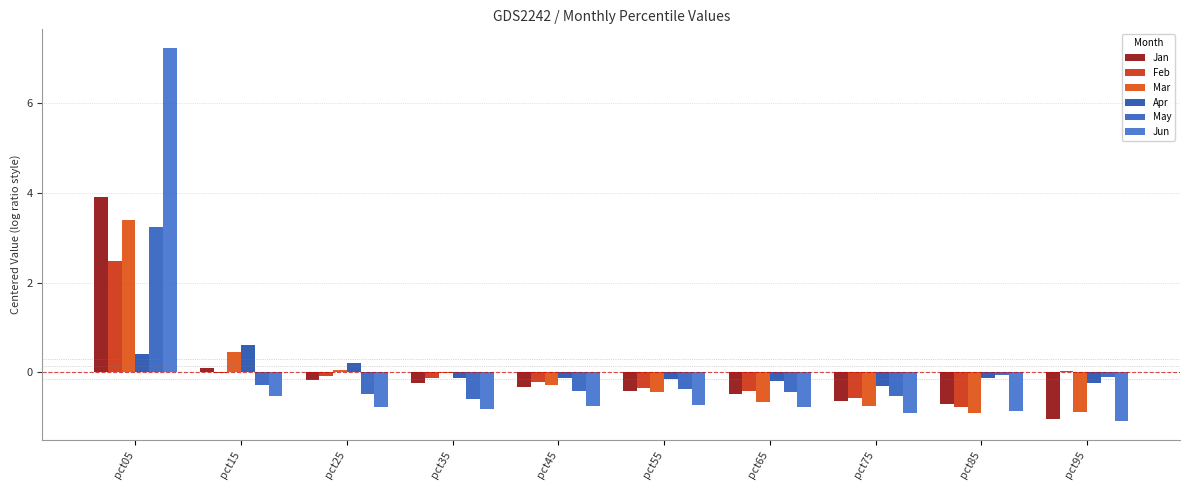

Which series has the largest total across all categories?

Mar